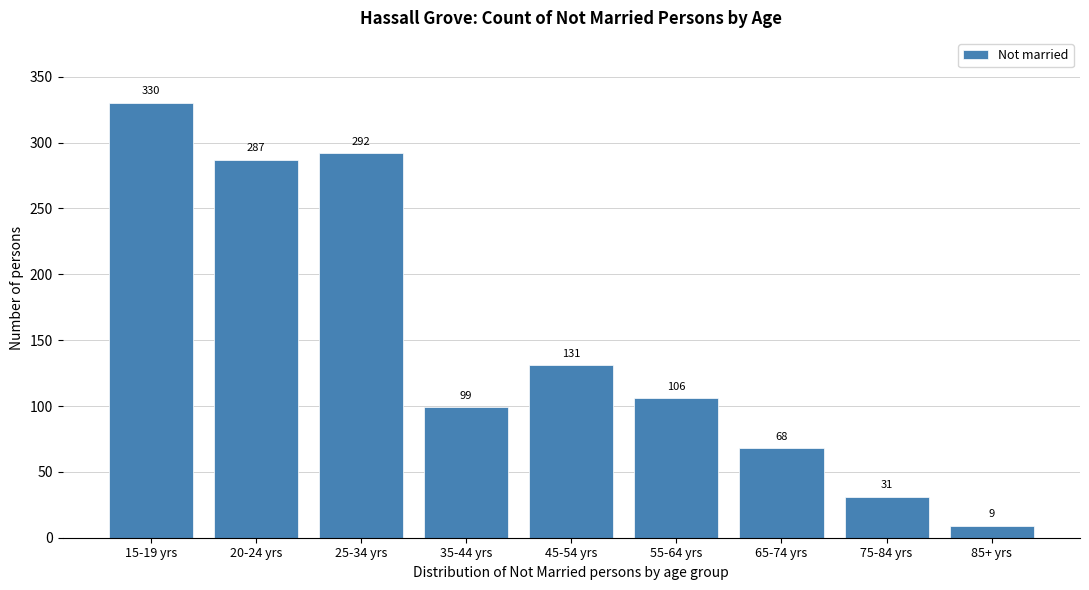

Reading left to right, list all the values displayed in this chart.

330	287	292	99	131	106	68	31	9